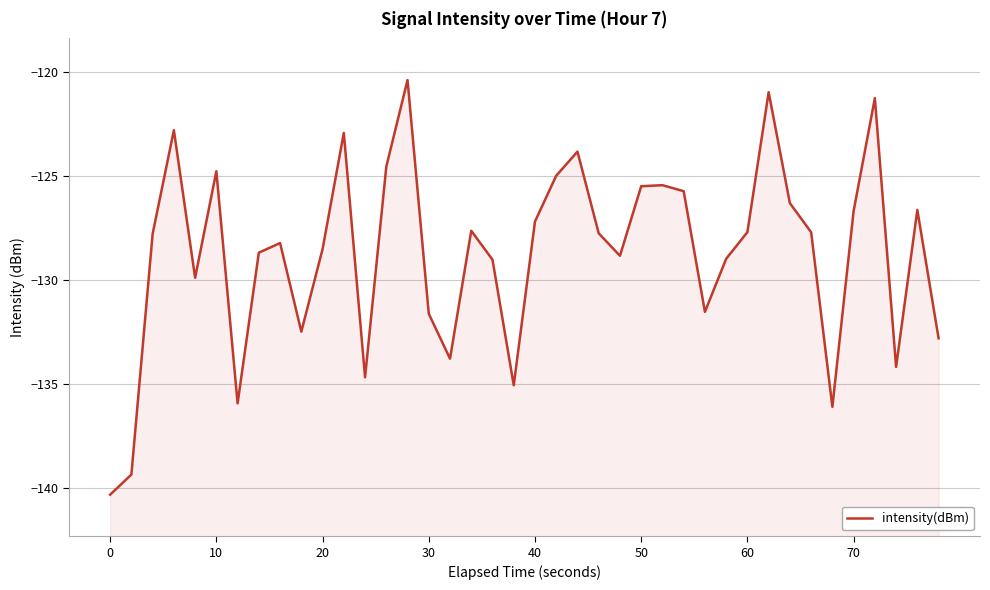

True or false: there are more than 1 points higher than both neighbors.

True